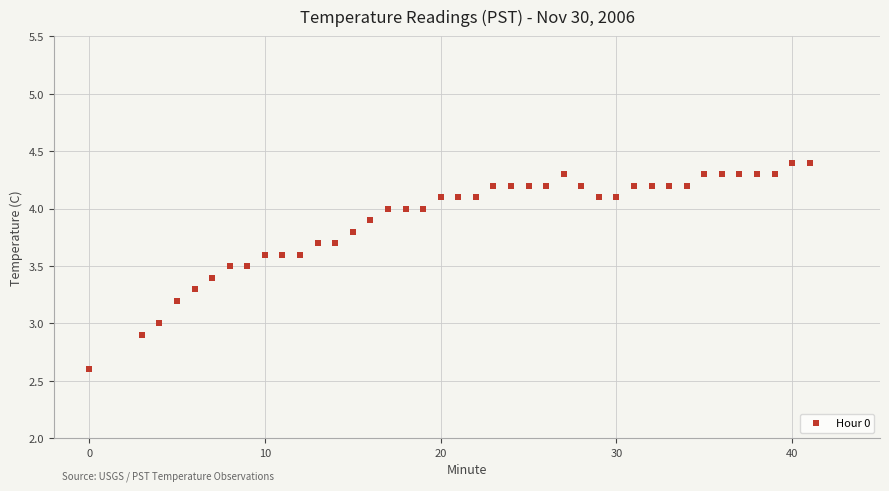

What is the range of X values (max minus min)?

41.0